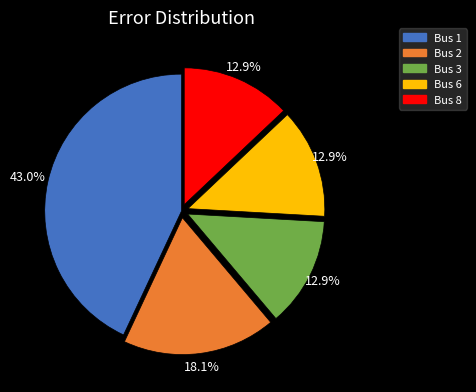

Is there a majority slice in this chart?

No